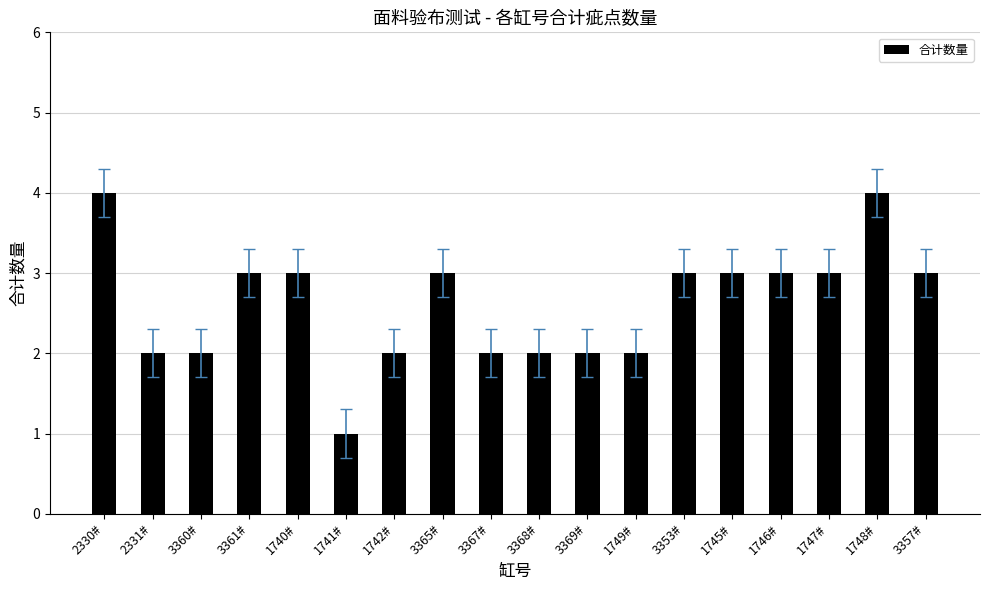

Are the bars grouped side by side (vs. stacked)?

No